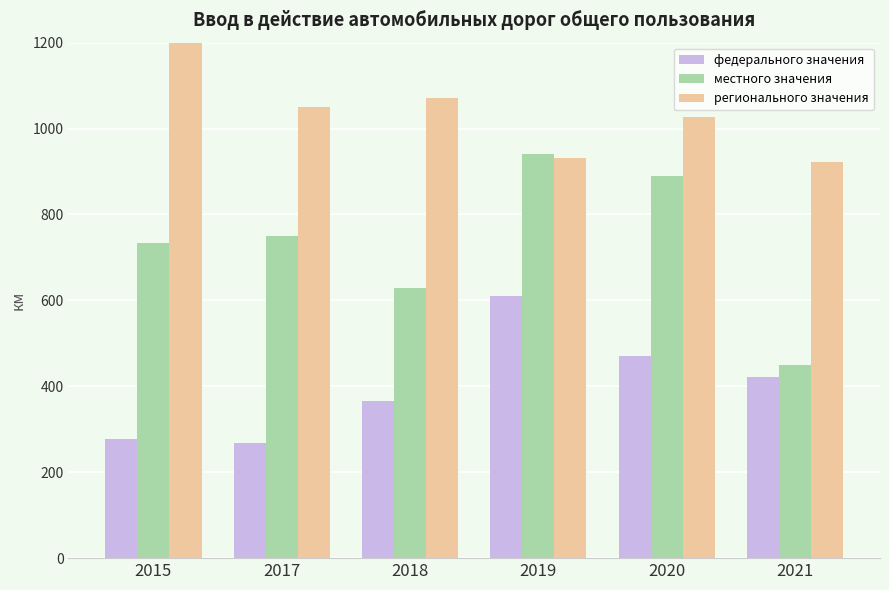

What is the spread (max minus min) of values at 2019?

330.2